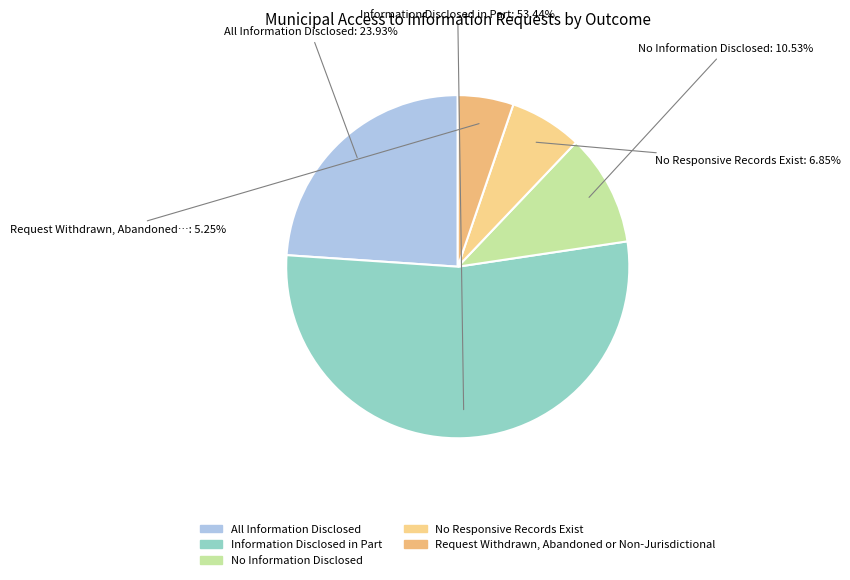

Rank the categories by value from highest to lowest.

Information Disclosed in Part, All Information Disclosed, No Information Disclosed, No Responsive Records Exist, Request Withdrawn, Abandoned or Non-Jurisdictional